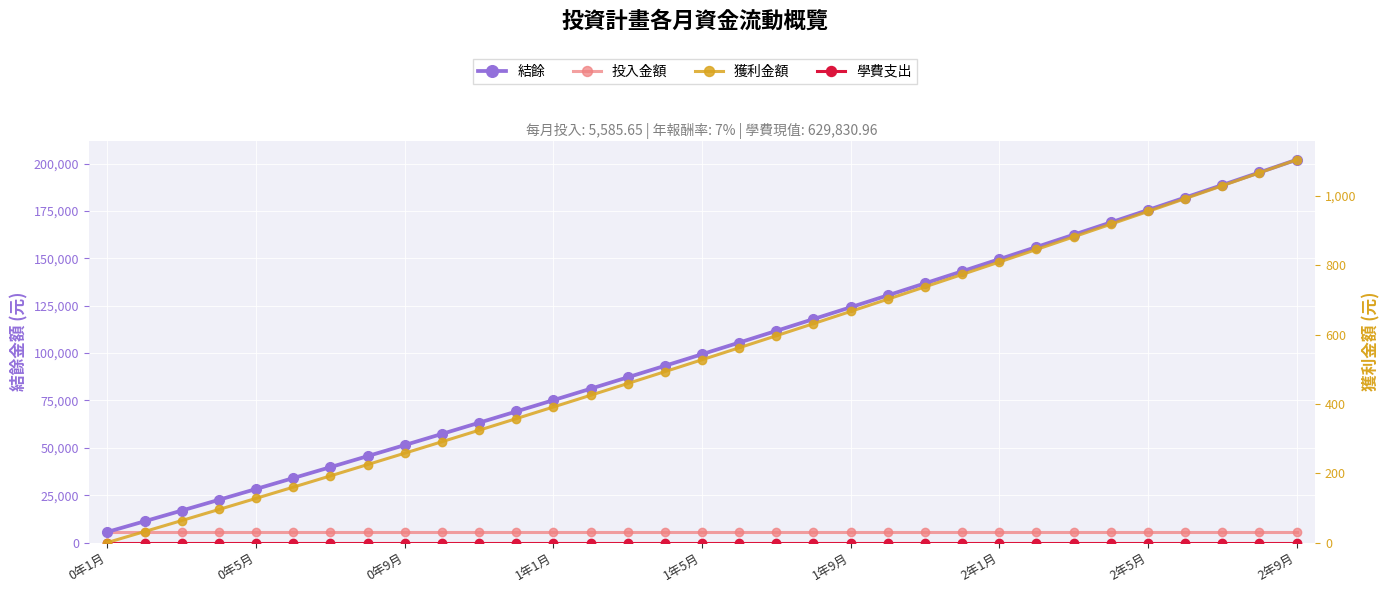

What is the spread (max minus min) of values at 2年5月?

175483.5